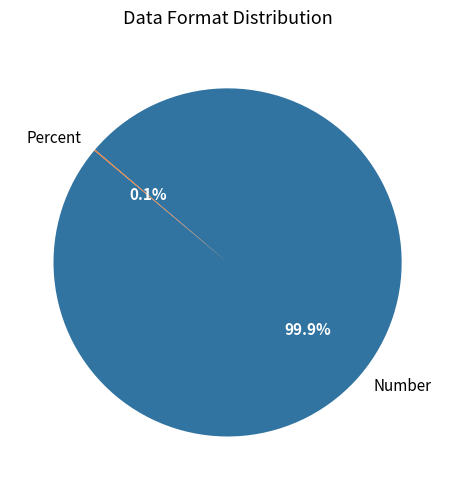

What is the largest slice in the pie chart?

Number